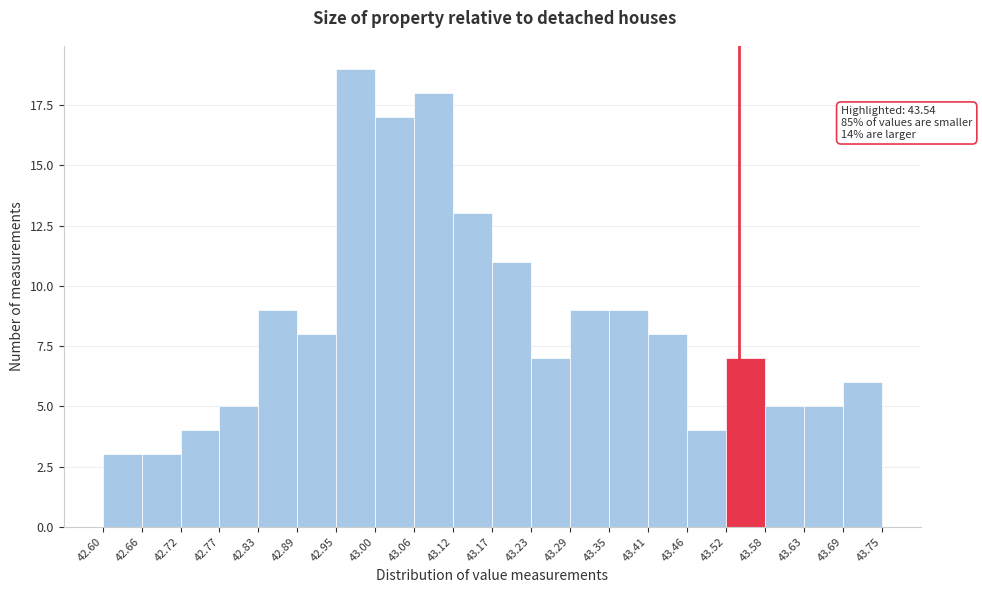

Over which range of the x-axis is the bar tallest?

42.95 to 43.00